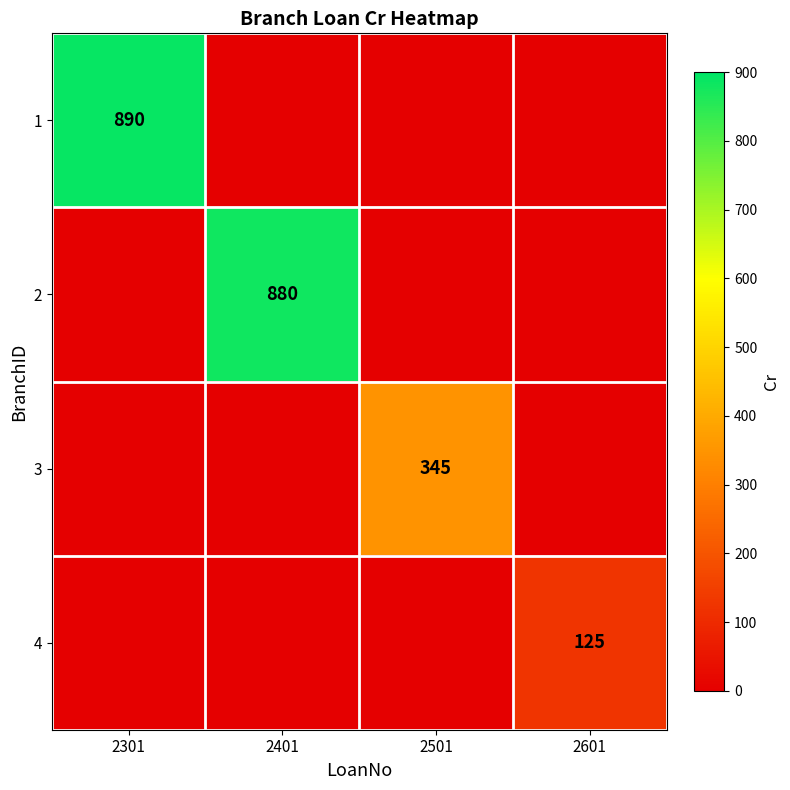

Which has a higher value, 2301 or 2501?

2301